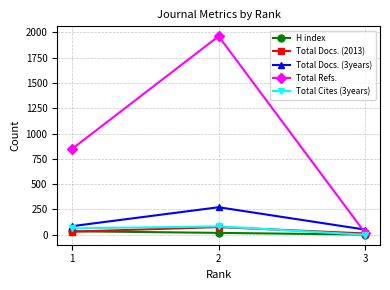

Which series has the largest range (max minus min)?

Total Refs.